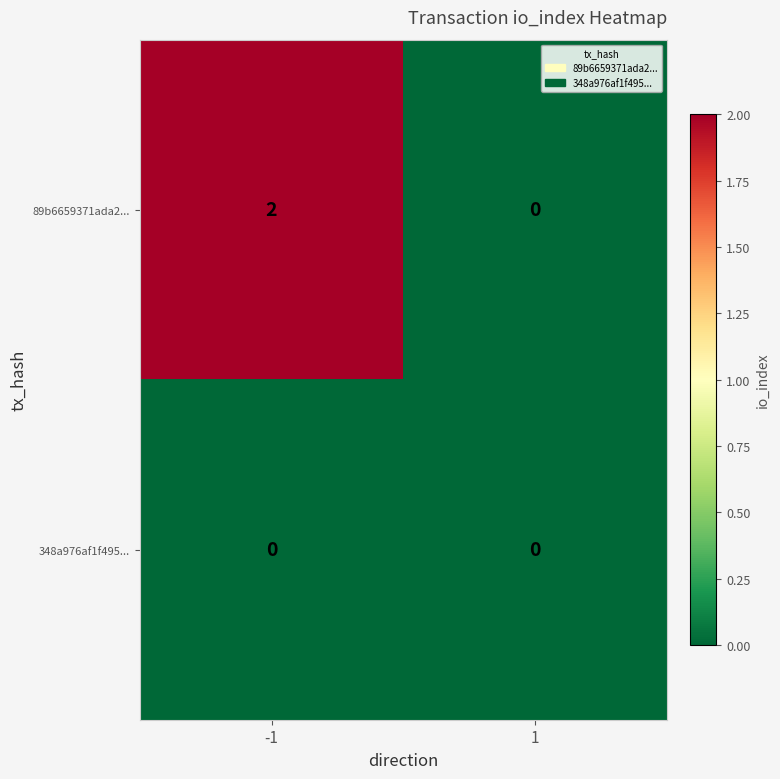

Which series changed the most between -1 and 1?

89b6659371ada2...